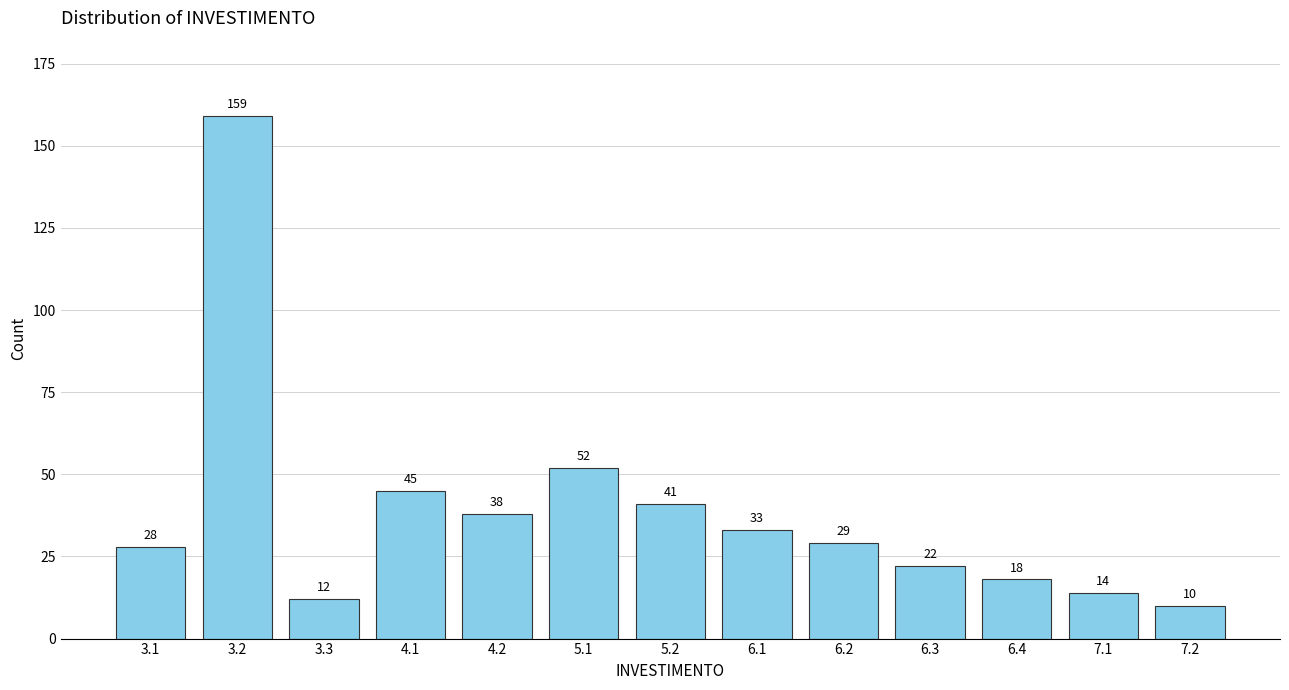

Reading left to right, what are all the values shown in this chart?

28	159	12	45	38	52	41	33	29	22	18	14	10